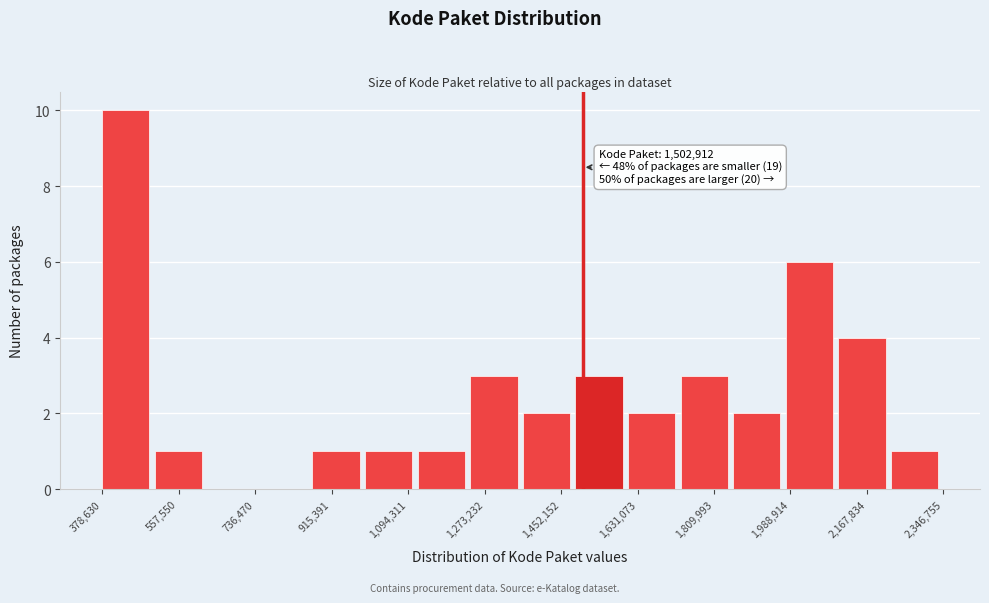

Over which range of the x-axis is the bar tallest?

380000 to 500000